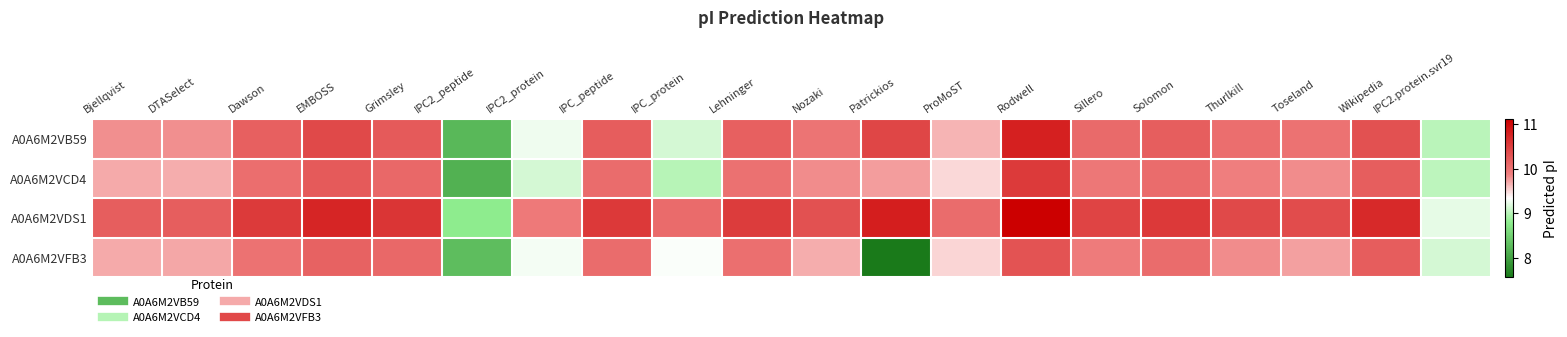

Which series has the largest total across all categories?

A0A6M2VDS1